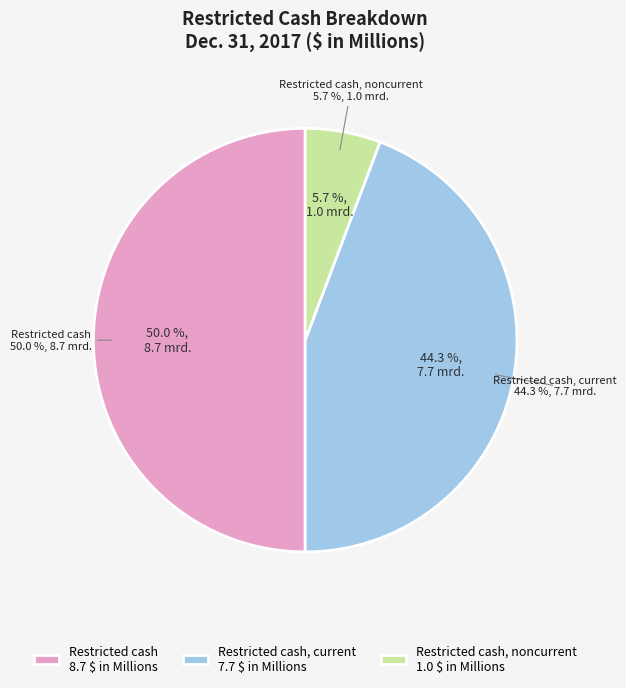

What is the largest slice in the pie chart?

Restricted cash